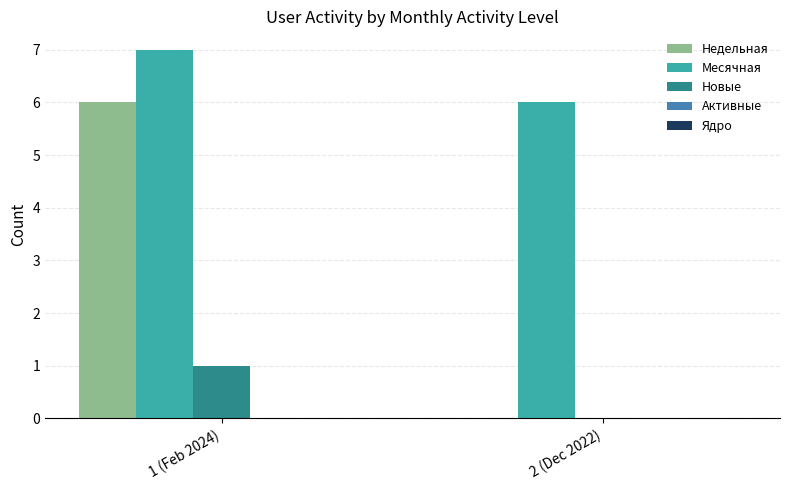

What is the total value across all series at 1 (Feb 2024)?

14